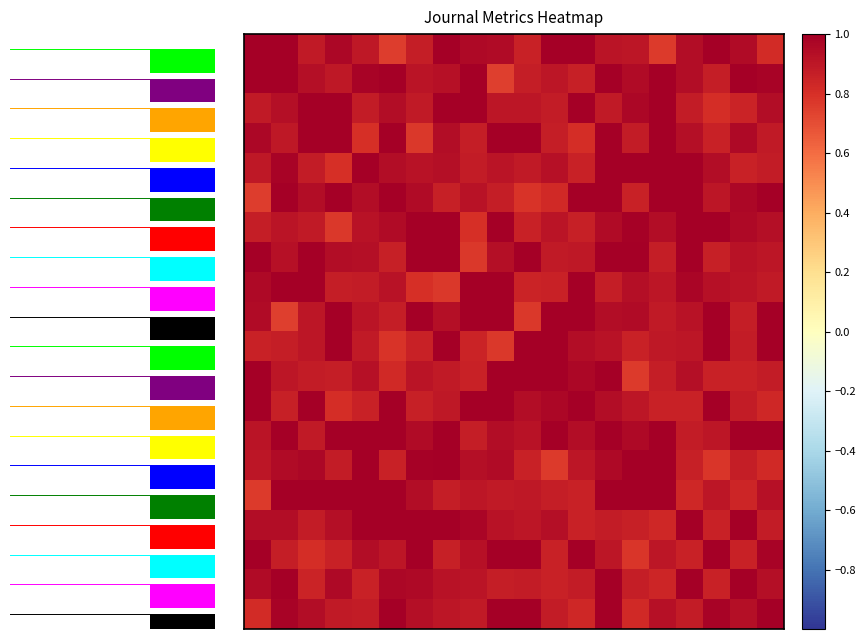

At how many categories does at least one series exceed 0?

20